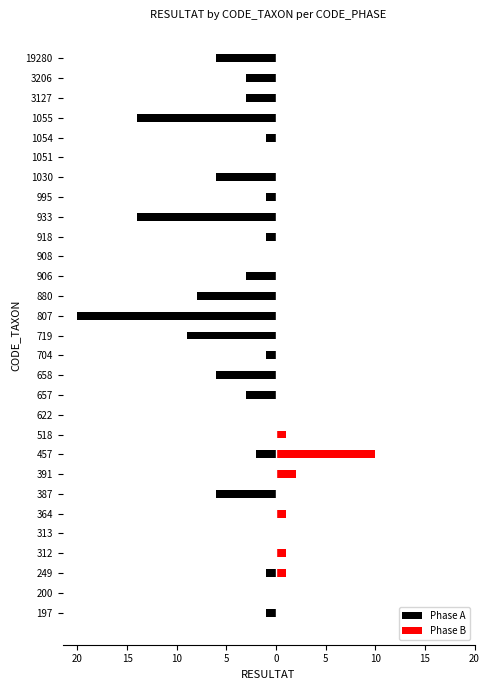

Which series has the largest total across all categories?

Phase B